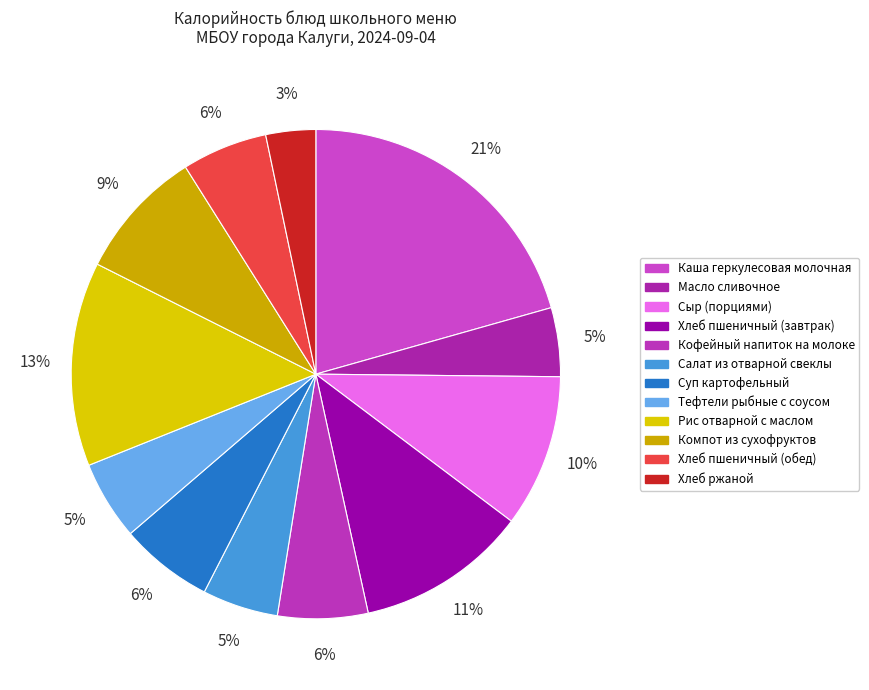

Approximately how many times larger is the value at Сыр (порциями) compared to Хлеб пшеничный (завтрак)?

0.9